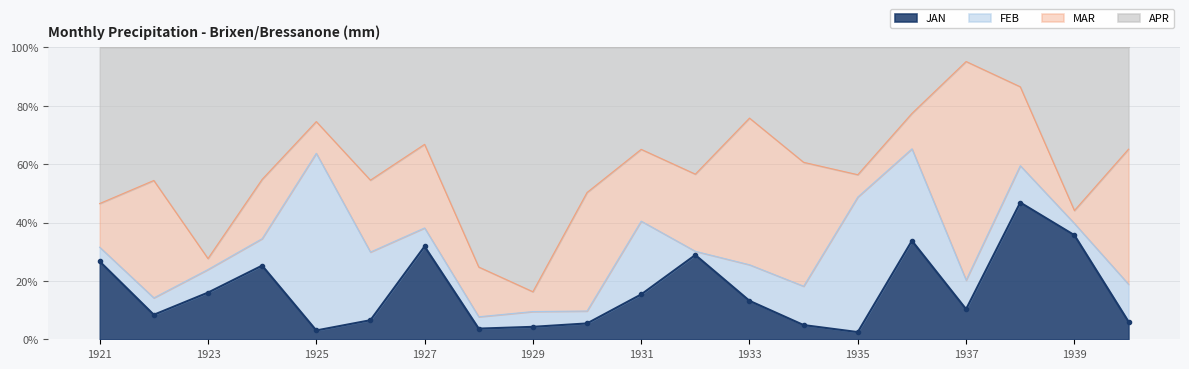

The value of MAR at 1927 is 72.9. True or false?

False